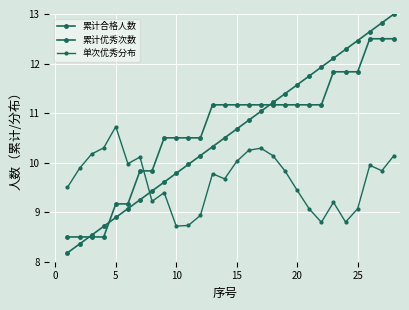

How many values in the 单次优秀分布 series are below 9?

5